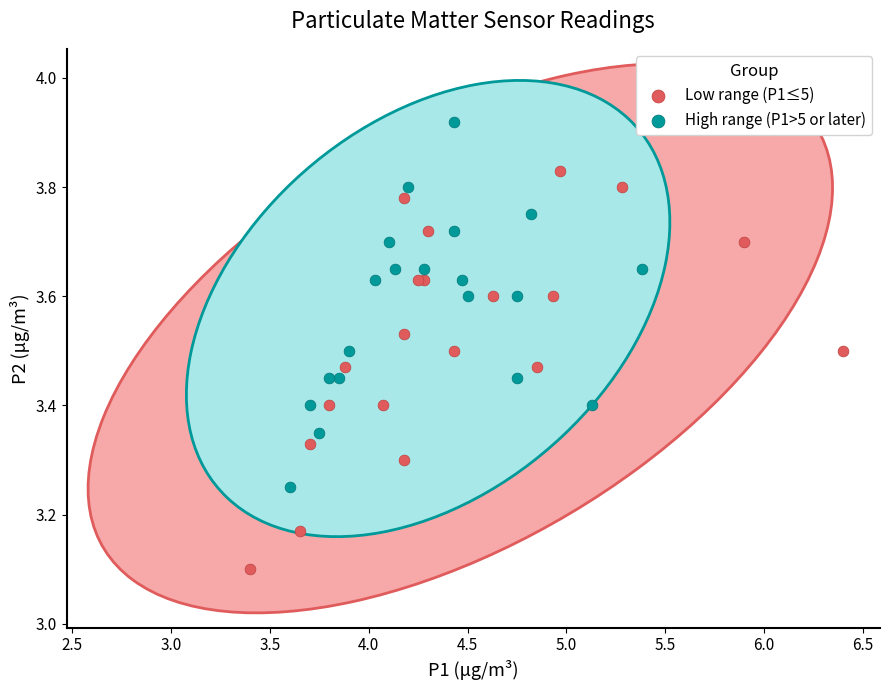

Which series contains the lowest Y value?

Low range (P1≤5)